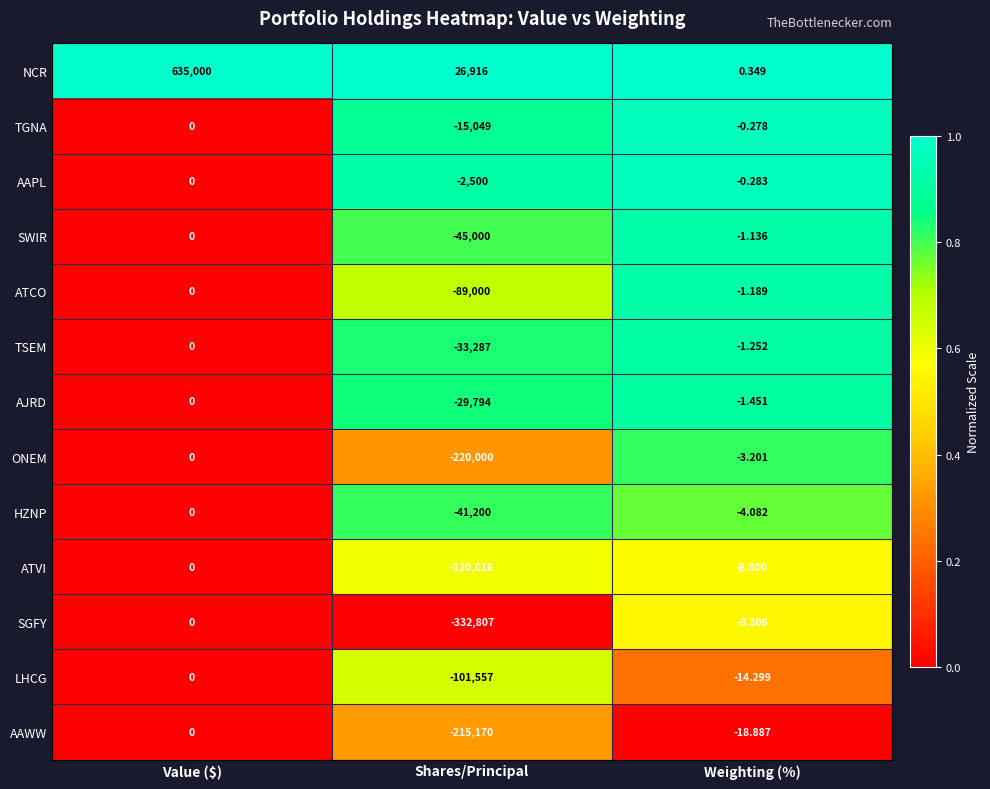

Which category has the highest value in the AAWW series?

Value ($)